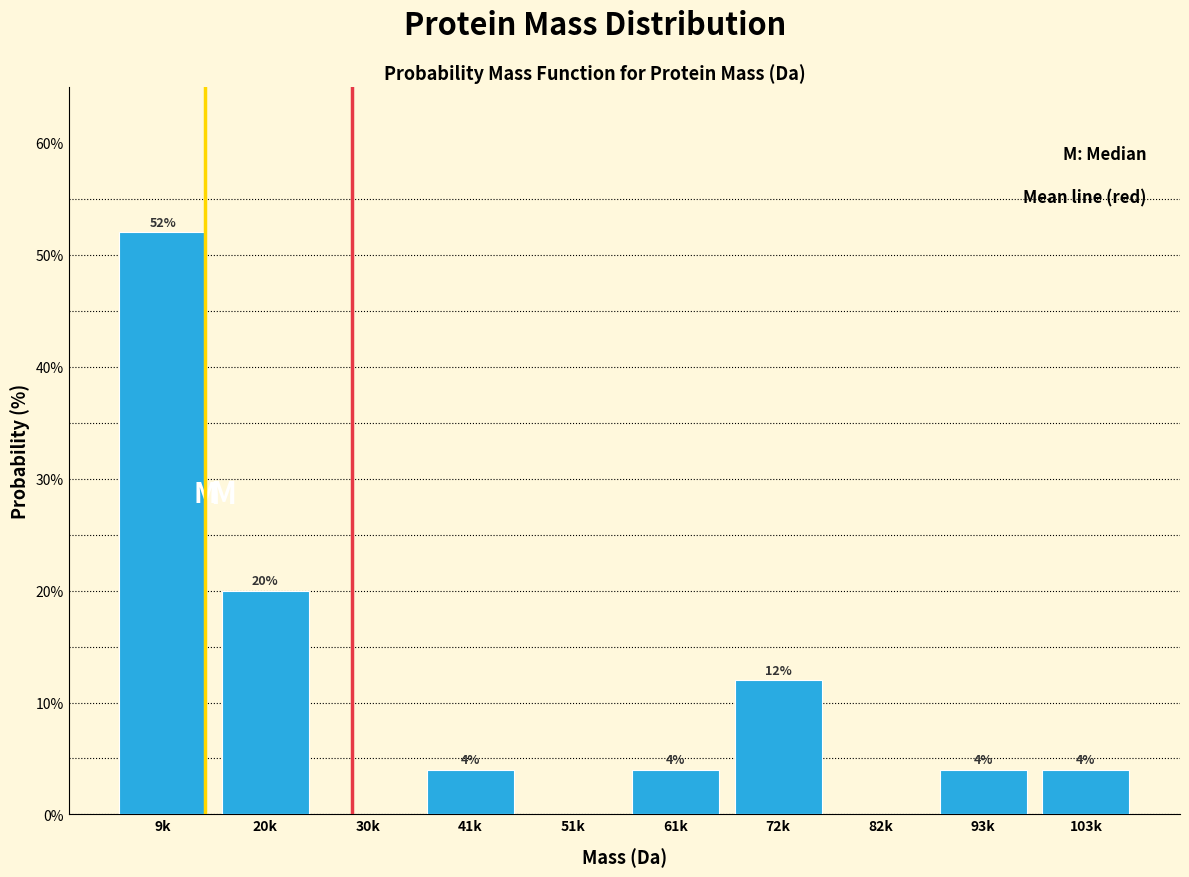

Reading right to left, list all the values displayed in this chart.

103k=4	93k=4	82k=0	72k=12	61k=4	51k=0	41k=4	30k=0	20k=20	9k=52